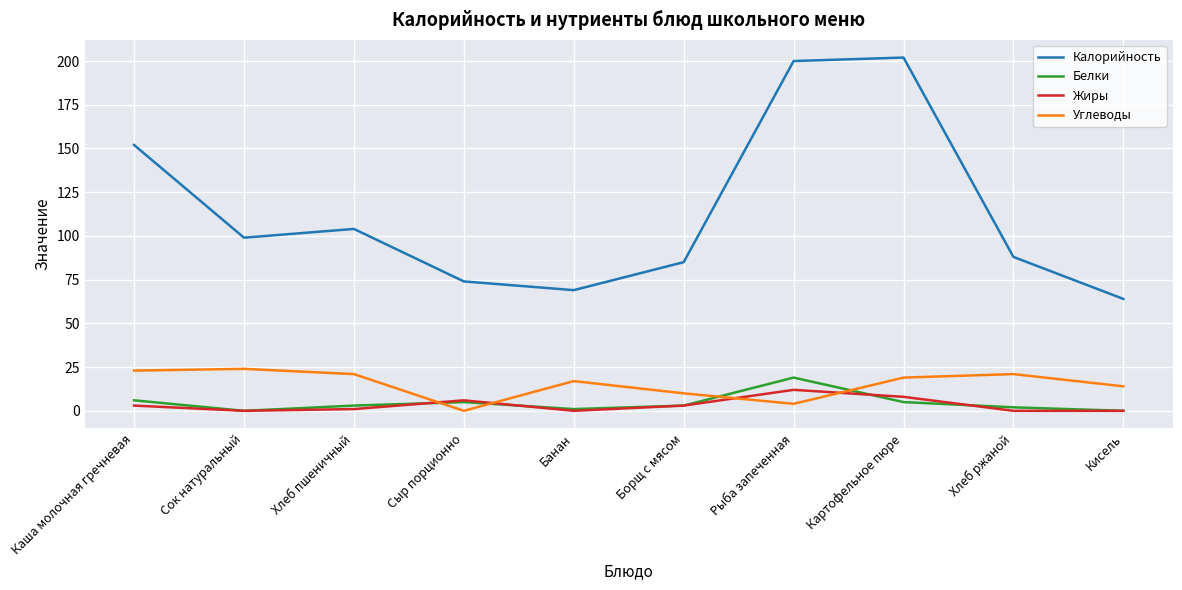

Which series ends up on top after the final intersection of Белки and Углеводы?

Углеводы